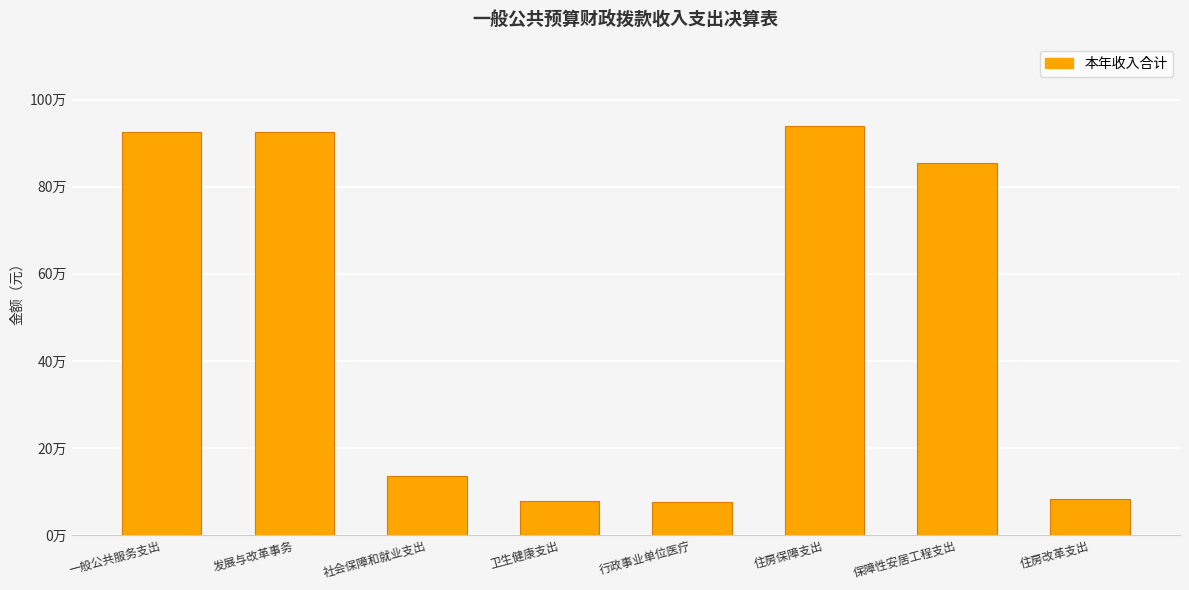

What is the difference between the values at 社会保障和就业支出 and 一般公共服务支出?

790553.5